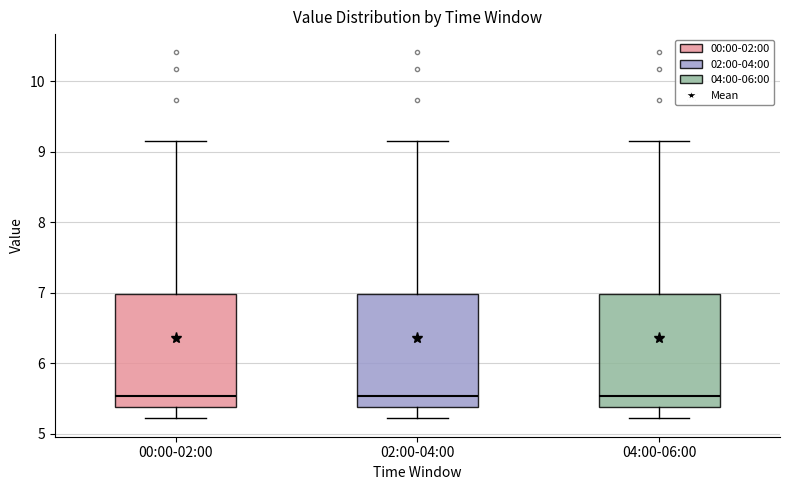

Reading left to right, transcribe this box plot: for each box, give where its median line is, the range the box spans, and where its two whiskers end, as read against the y-axis. The values are not printed on the chart, so give them approximately, as read against the axis.

00:00-02:00: median 5.5, box 5.4 to 7.0, whiskers 5.2 to 9.2
02:00-04:00: median 5.5, box 5.4 to 7.0, whiskers 5.2 to 9.2
04:00-06:00: median 5.5, box 5.4 to 7.0, whiskers 5.2 to 9.2